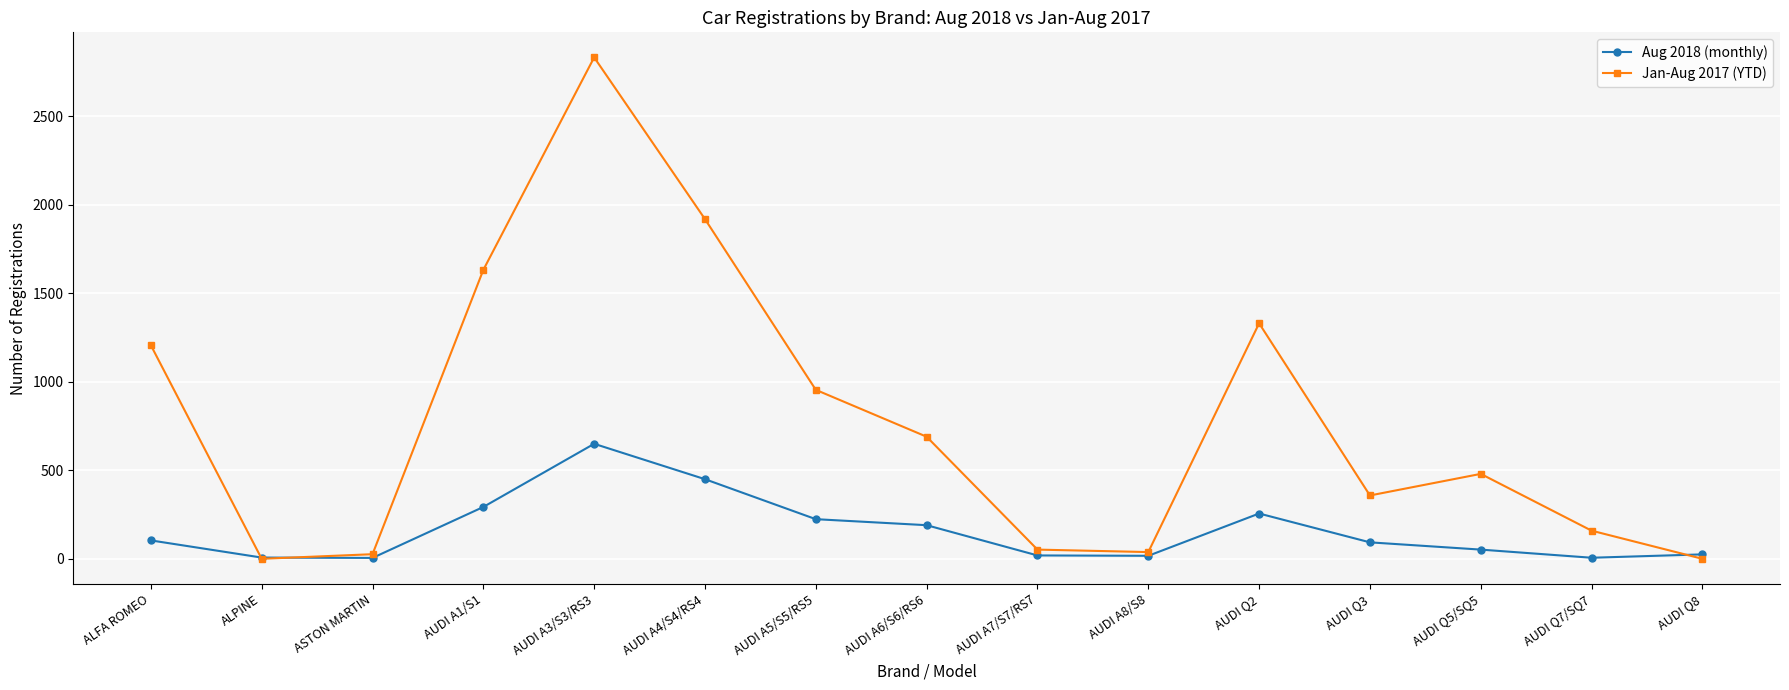

Which series has the largest total across all categories?

Jan-Aug 2017 (YTD)